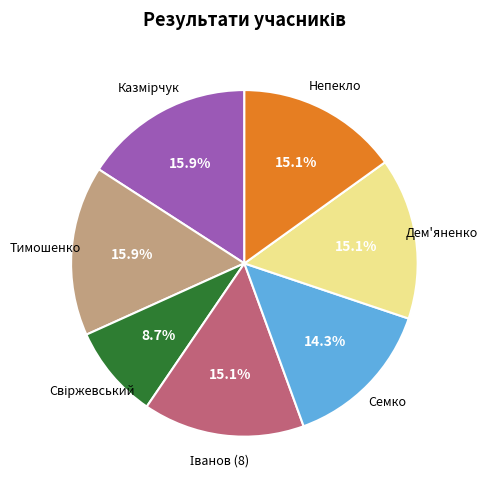

Is there any slice that represents more than half of the pie?

No